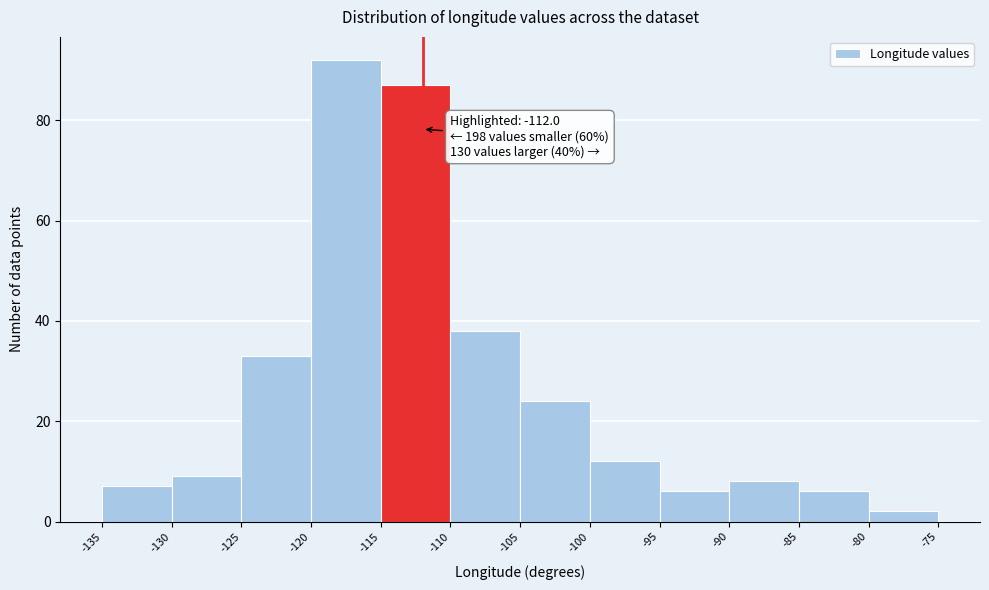

Which range on the x-axis has the tallest bar?

-120 to -115